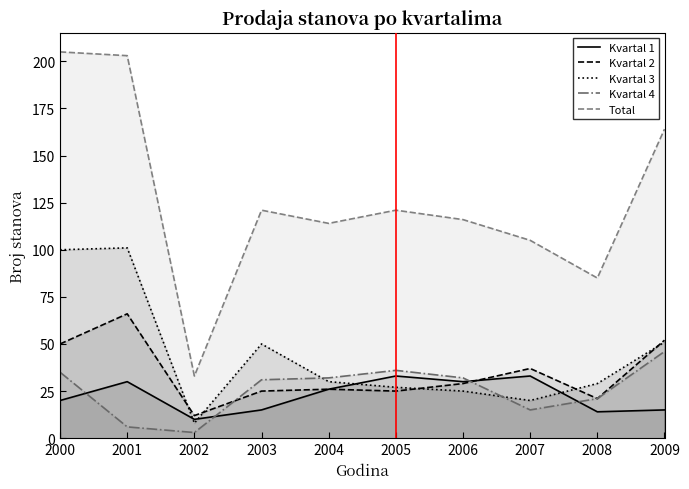

True or false: Kvartal 1 and Kvartal 4 cross at least once.

True